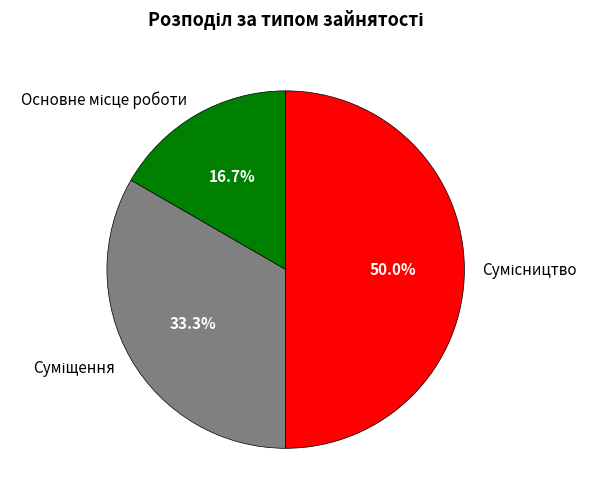

To the nearest percent, what is the difference between the Суміщення and Основне місце роботи slice percentages?

17%